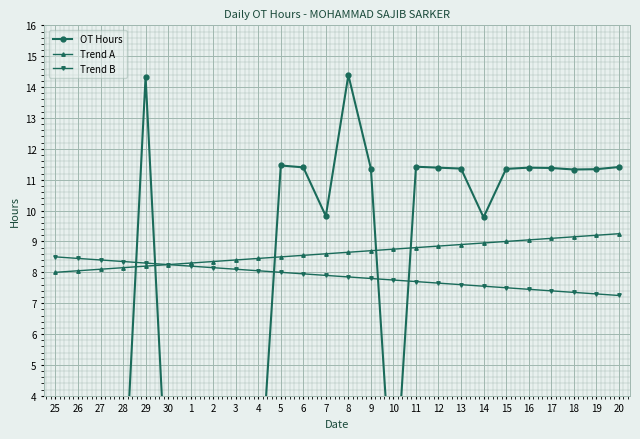

What is the value of the Trend A point at the 21st from the left?

9.0